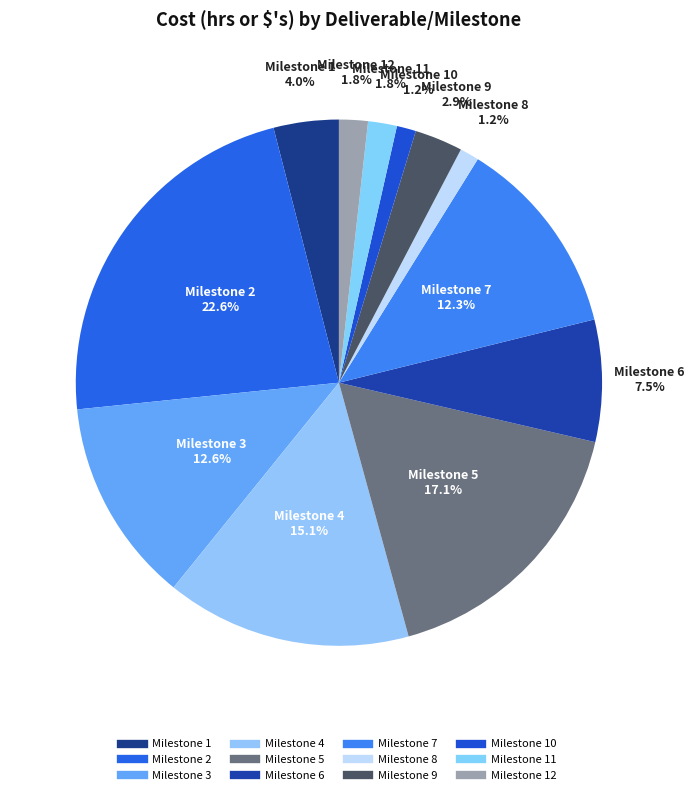

Count the number of slices in the pie.

12